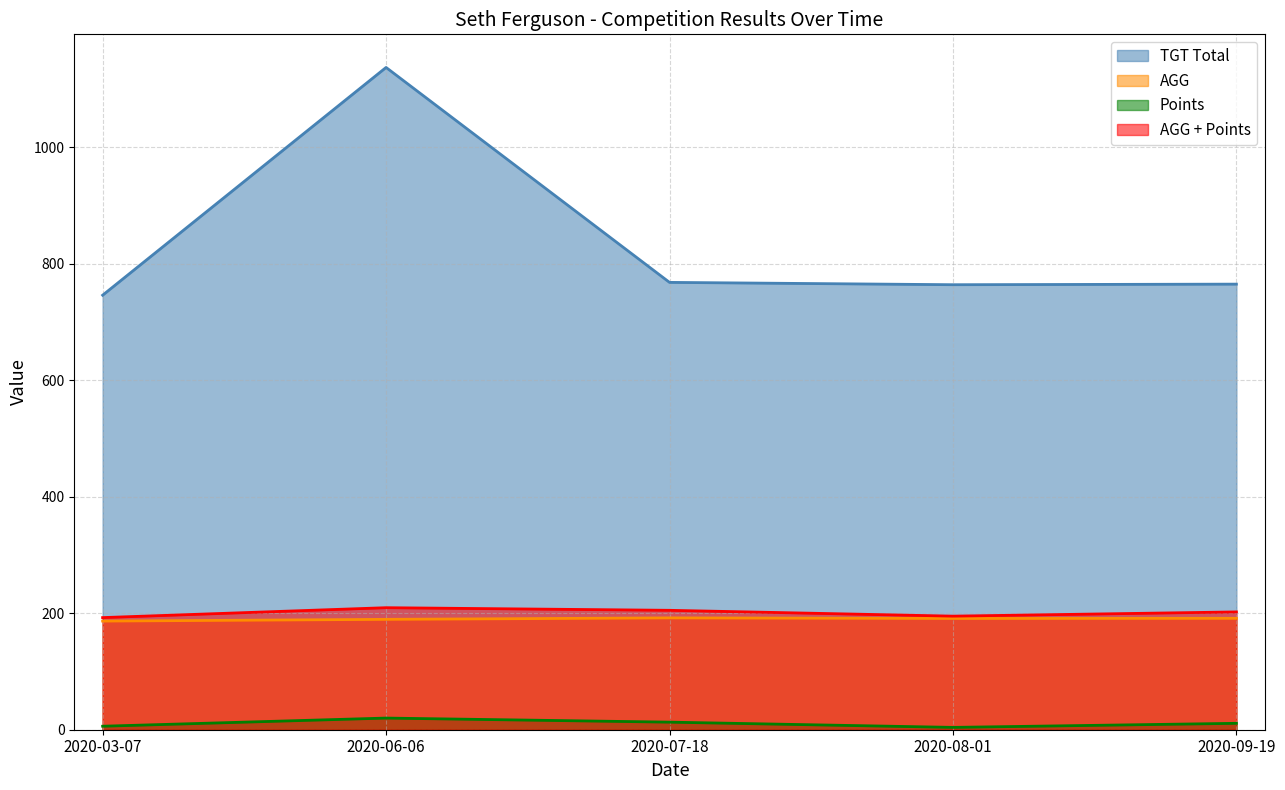

What is the spread (max minus min) of values at 2020-03-07?

740.0